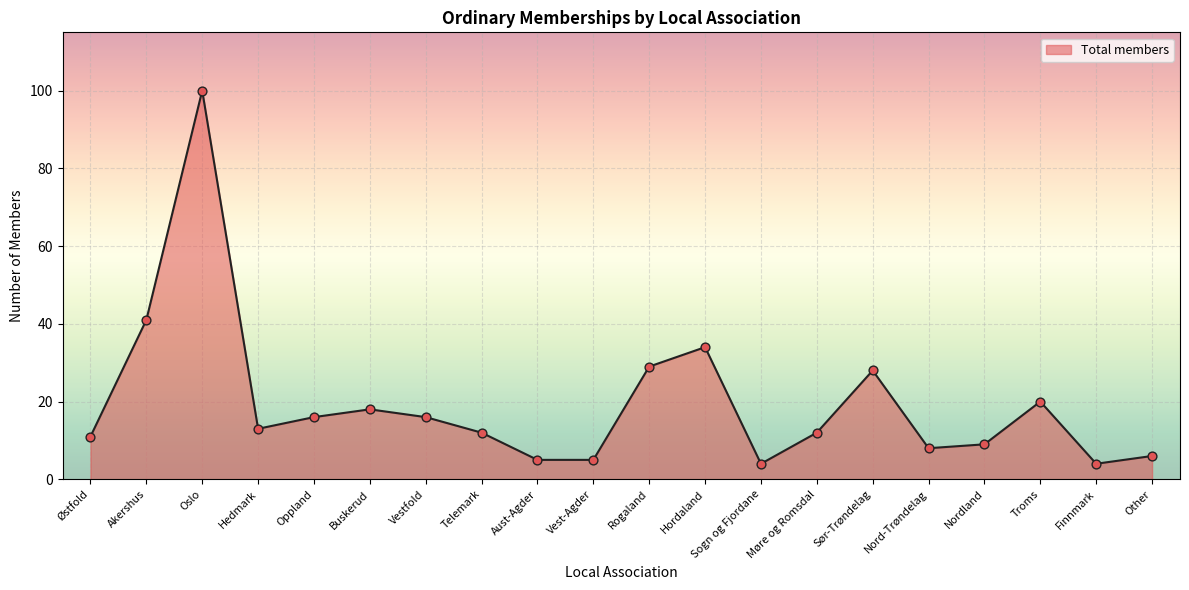

What is the change in value from Telemark to Aust-Agder?

-7